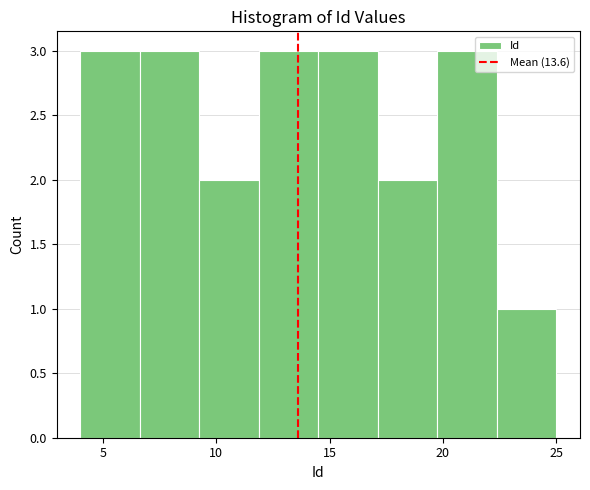

What is the height of the bar covering 14.5 to 17.0 on the x-axis? Neither the bar edges nor the heights are printed on the chart, so give them approximately, as read against the axes.

3